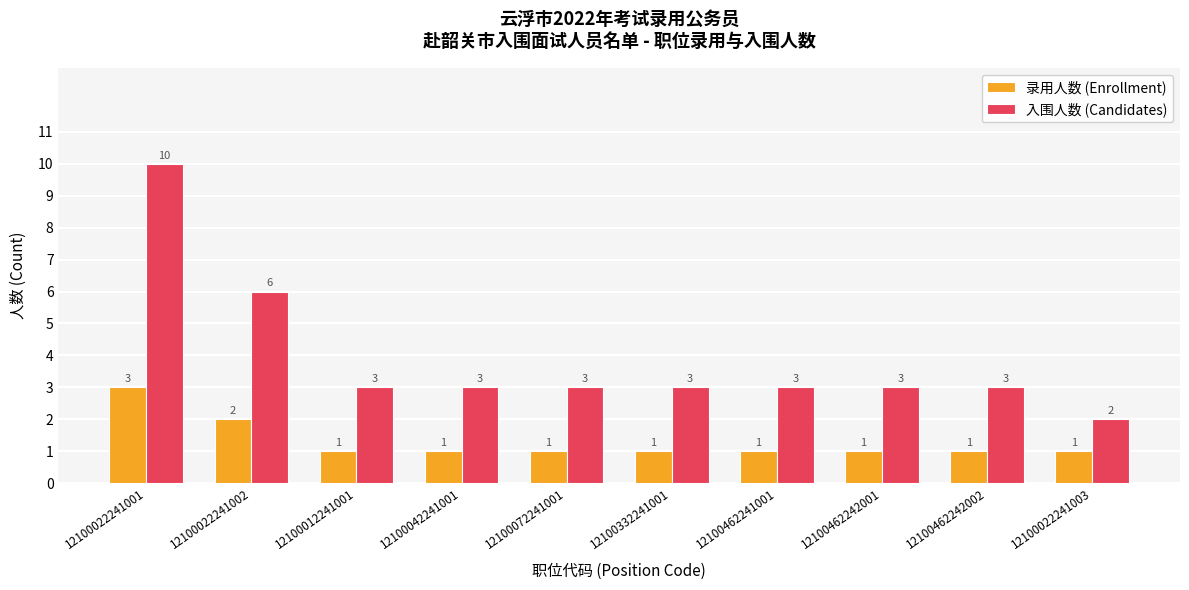

How many values in the 入围人数 (Candidates) series are below 3?

1